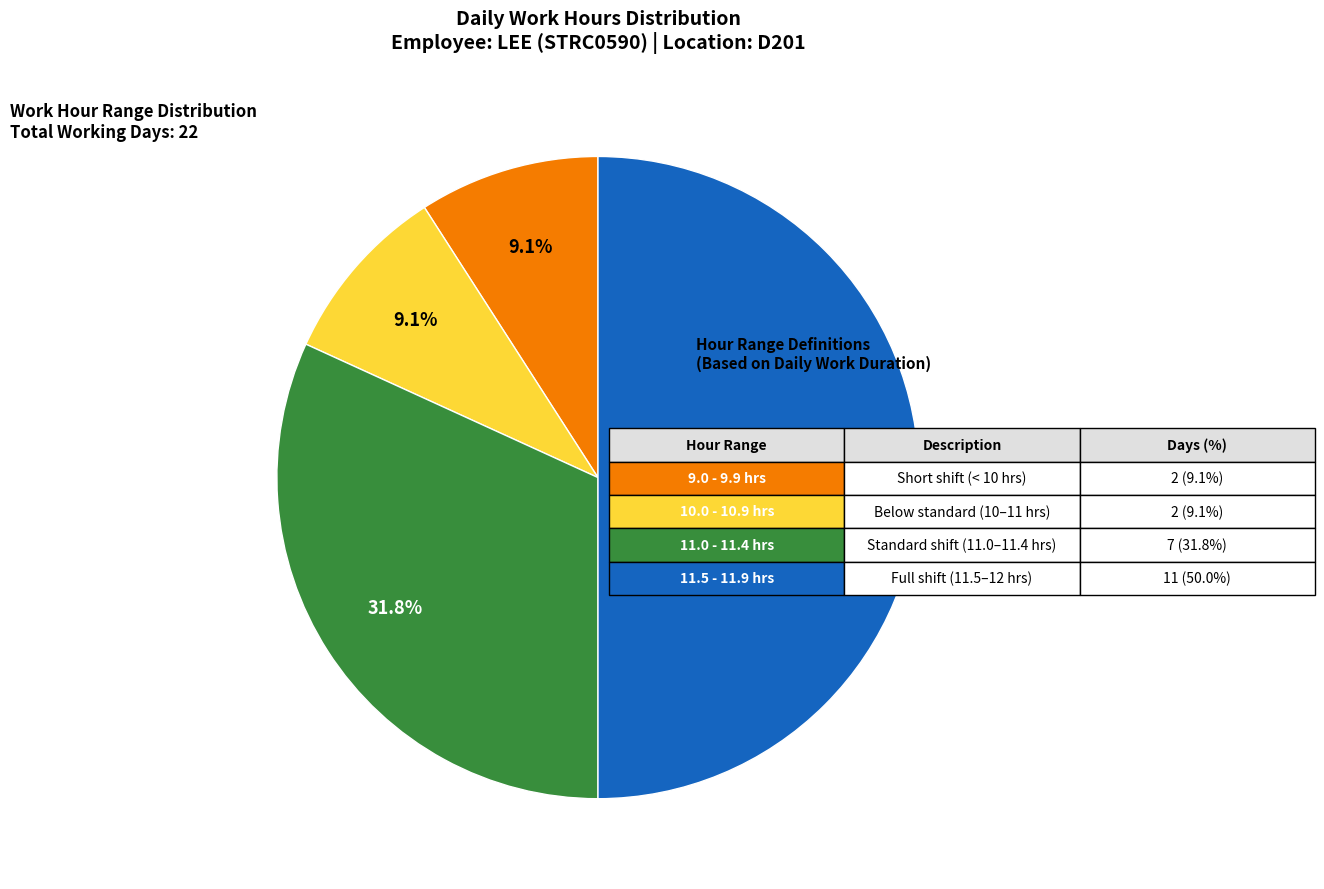

How many slices are in this pie chart?

4